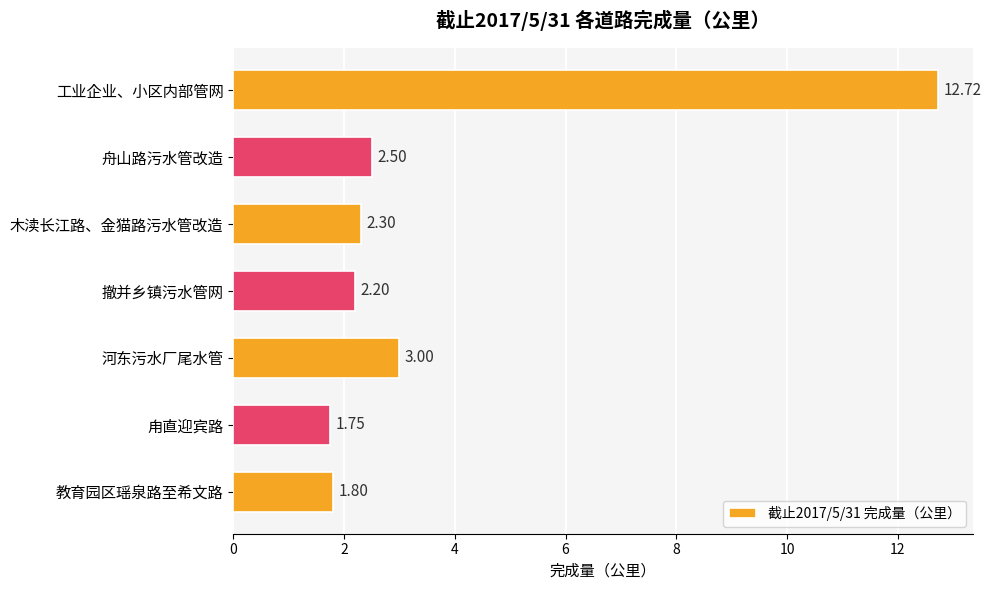

What is the smallest value displayed?

1.8